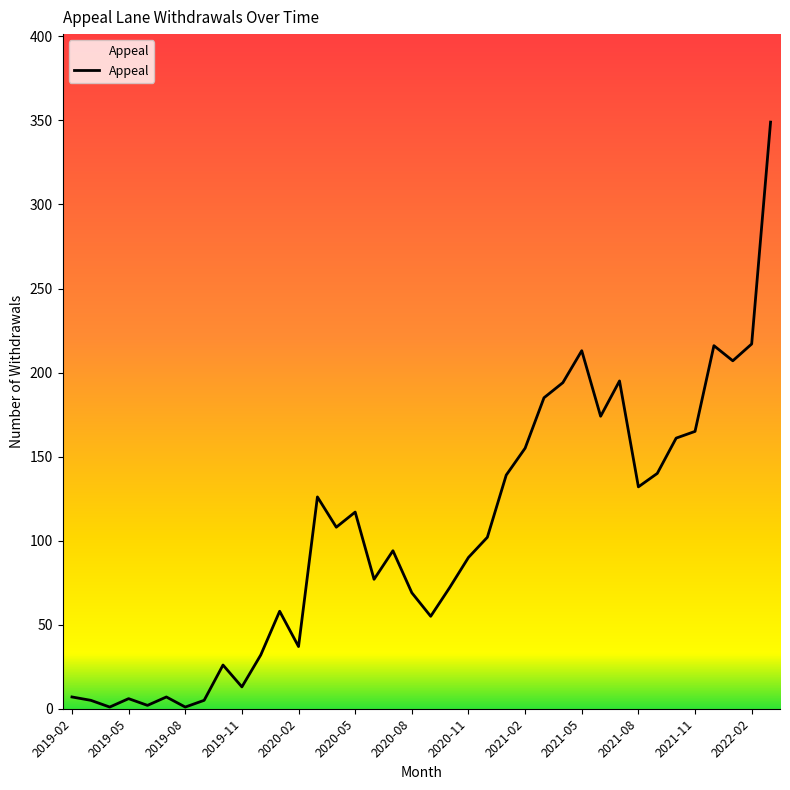

What is the maximum value shown in the chart?

349